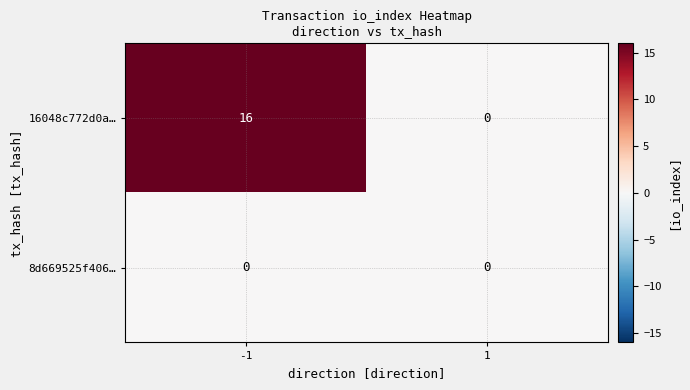

How many data points does each series have?

2